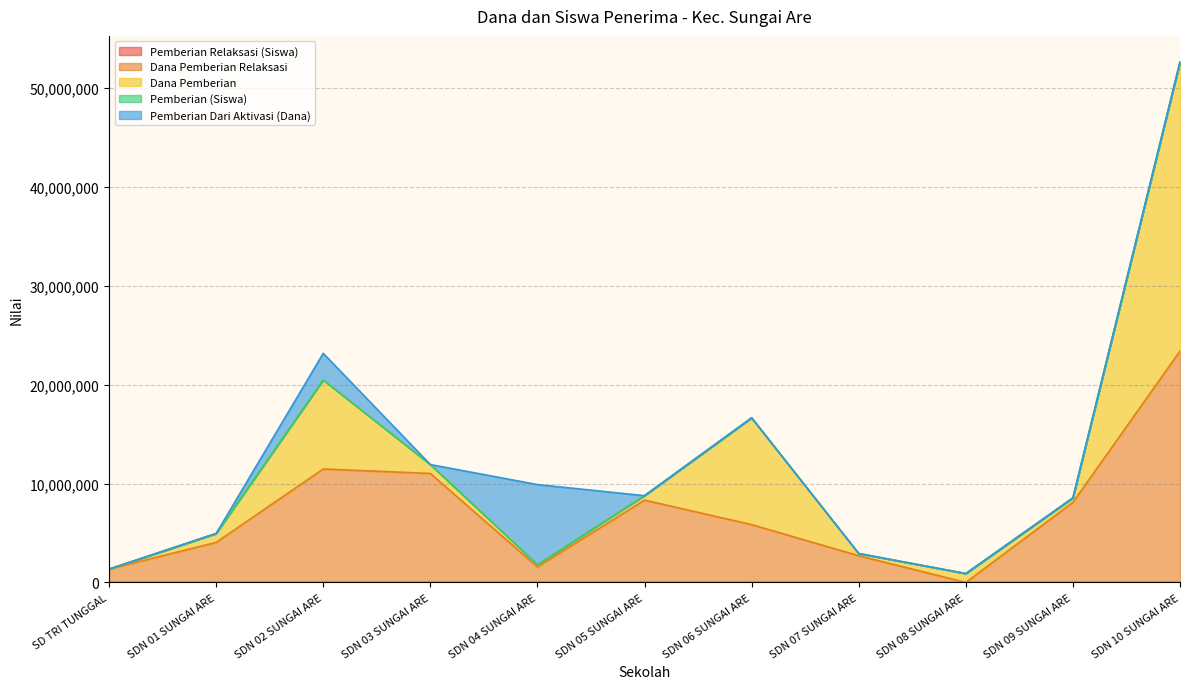

Does the chart have visible grid lines?

Yes